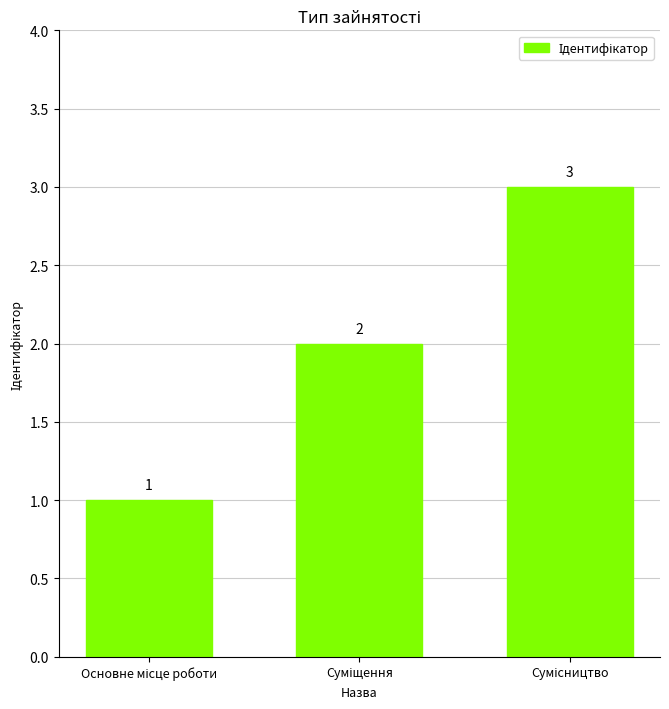

Are the bars horizontal?

No